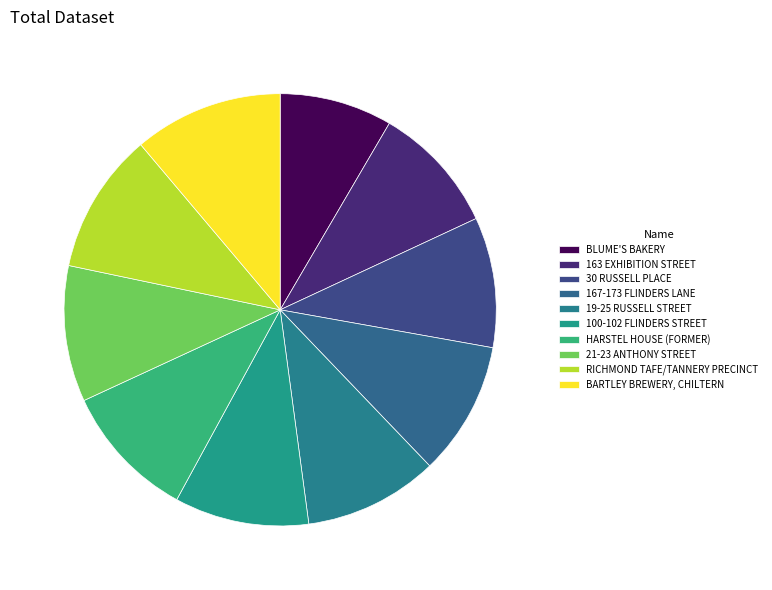

Is there any slice that represents more than half of the pie?

No